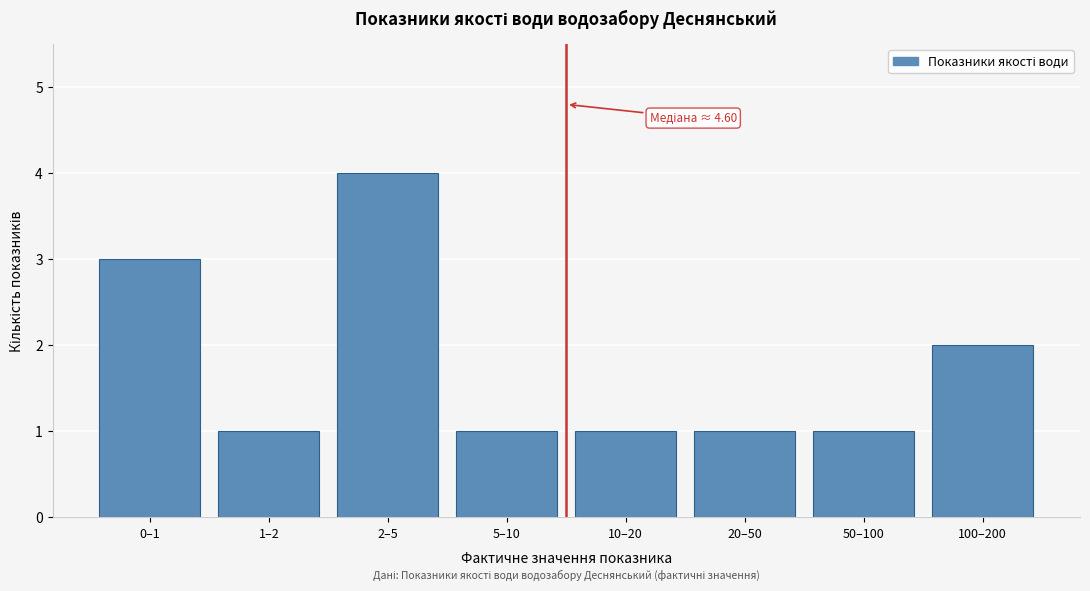

Reading left to right, list all the values displayed in this chart.

0–1=3	1–2=1	2–5=4	5–10=1	10–20=1	20–50=1	50–100=1	100–200=2